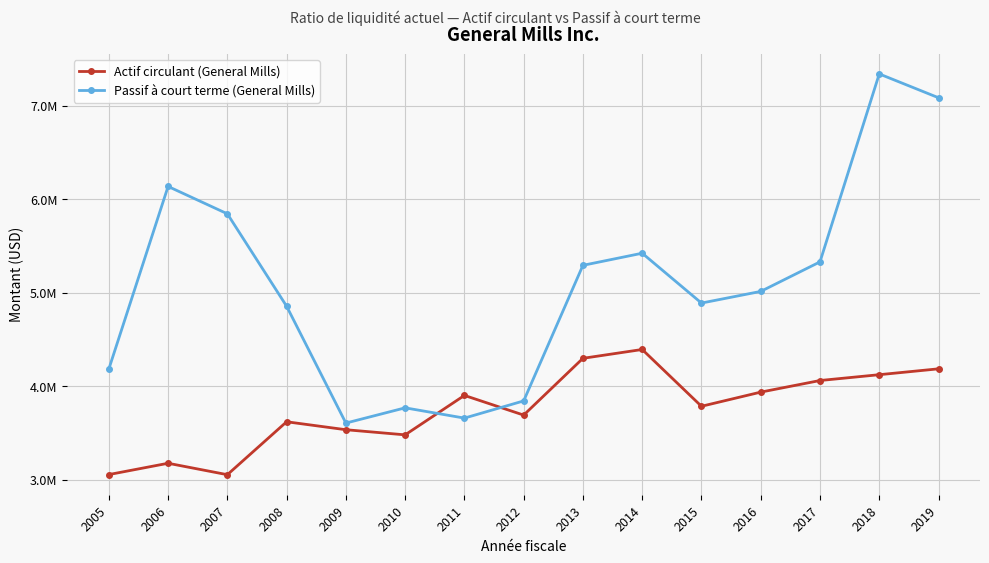

Where do Actif circulant (General Mills) and Passif à court terme (General Mills) first cross each other?

2010 and 2011